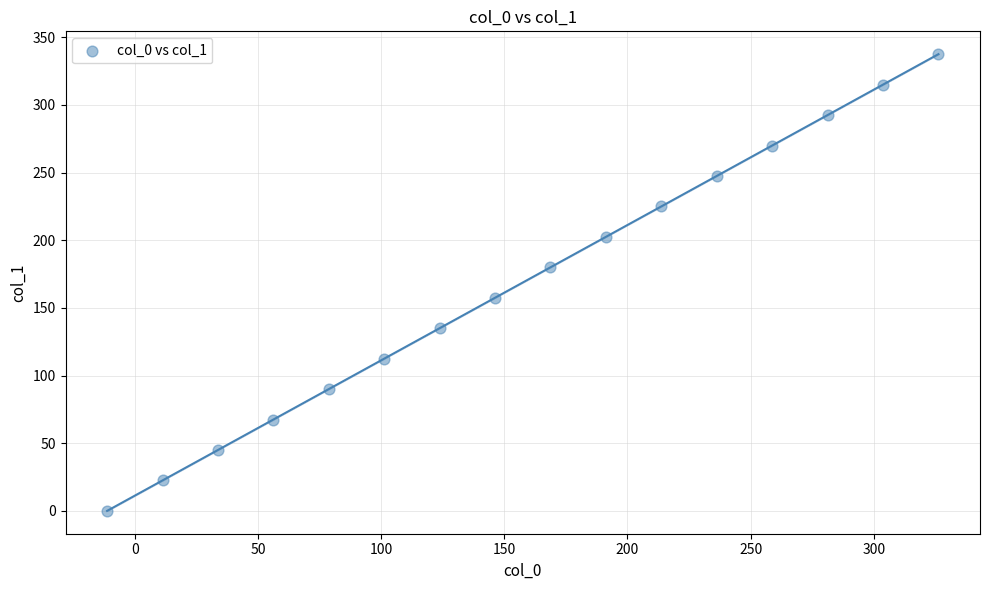

What is the range of Y values (max minus min)?

337.5